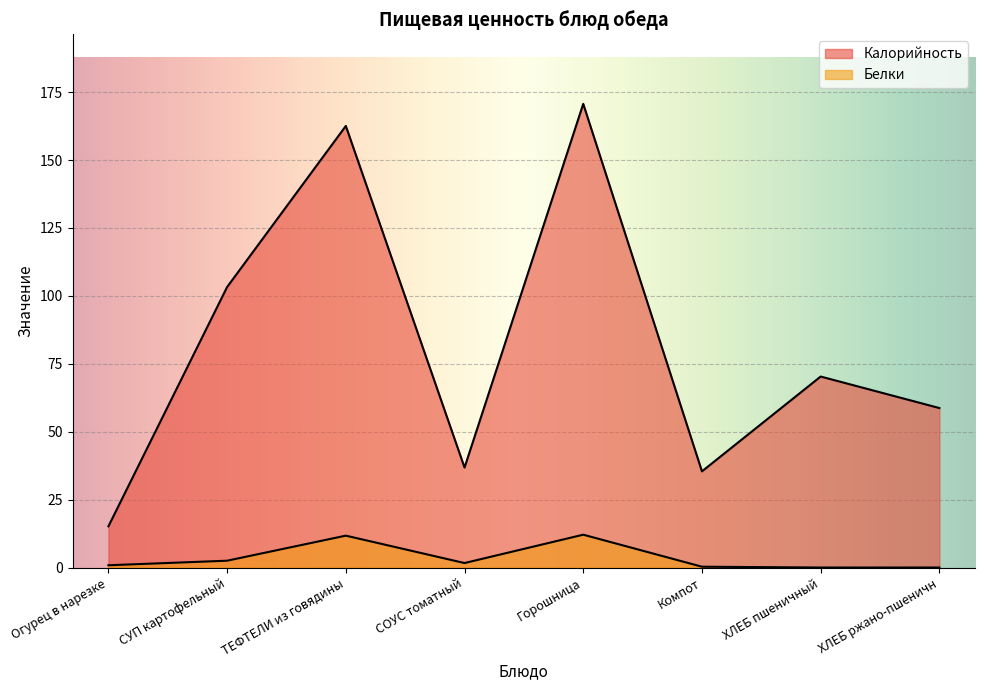

What is the average value of the Калорийность series?

81.6